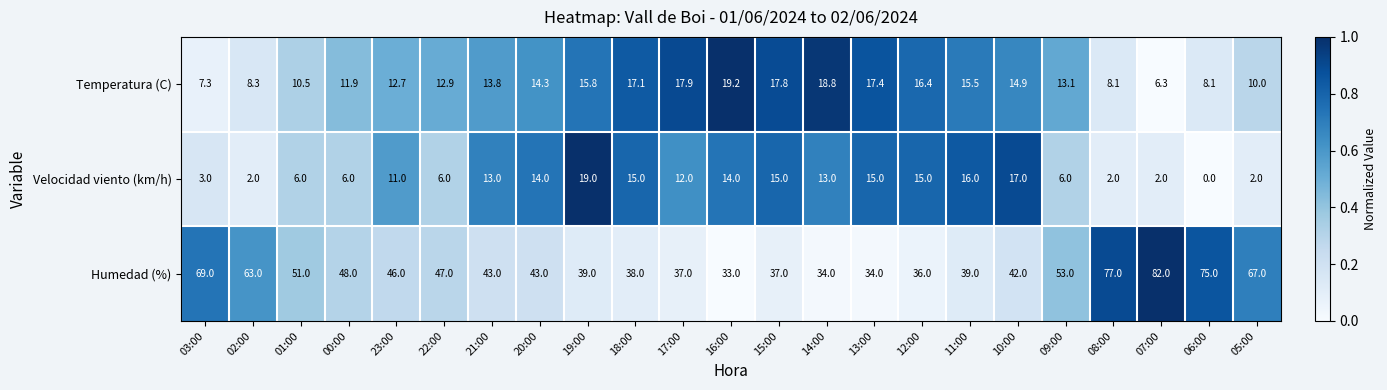

What is the total value across all series at 14:00?

65.8